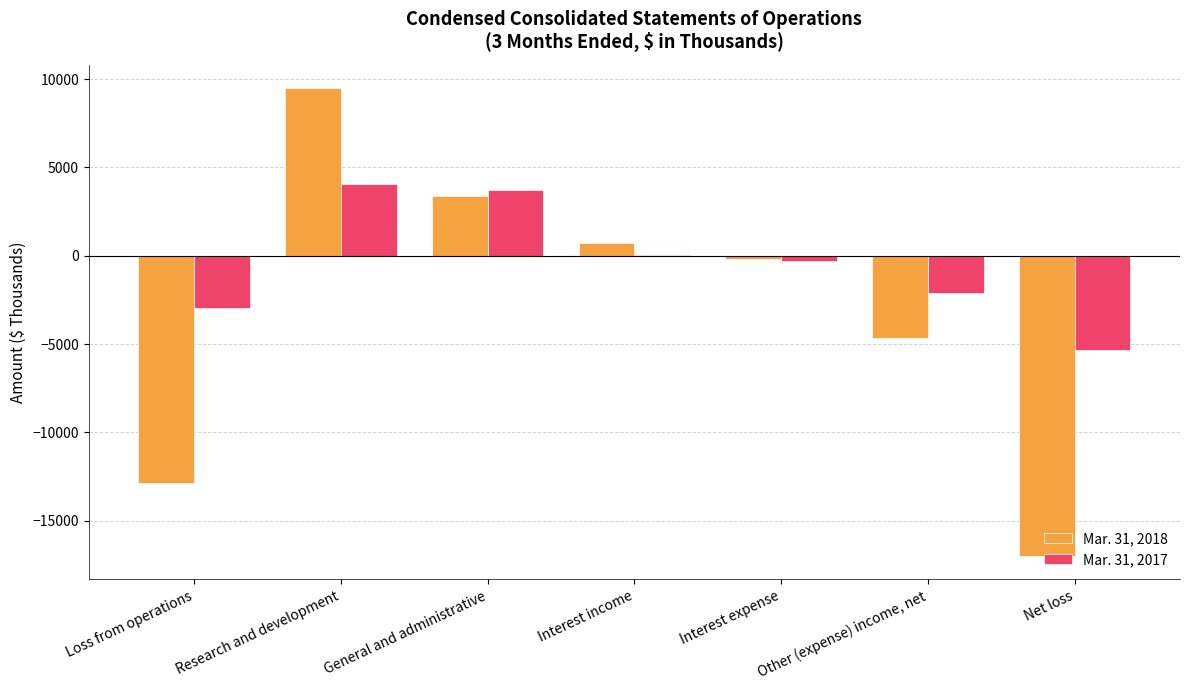

True or false: Mar. 31, 2017 has a value of 1464 at Research and development.

False